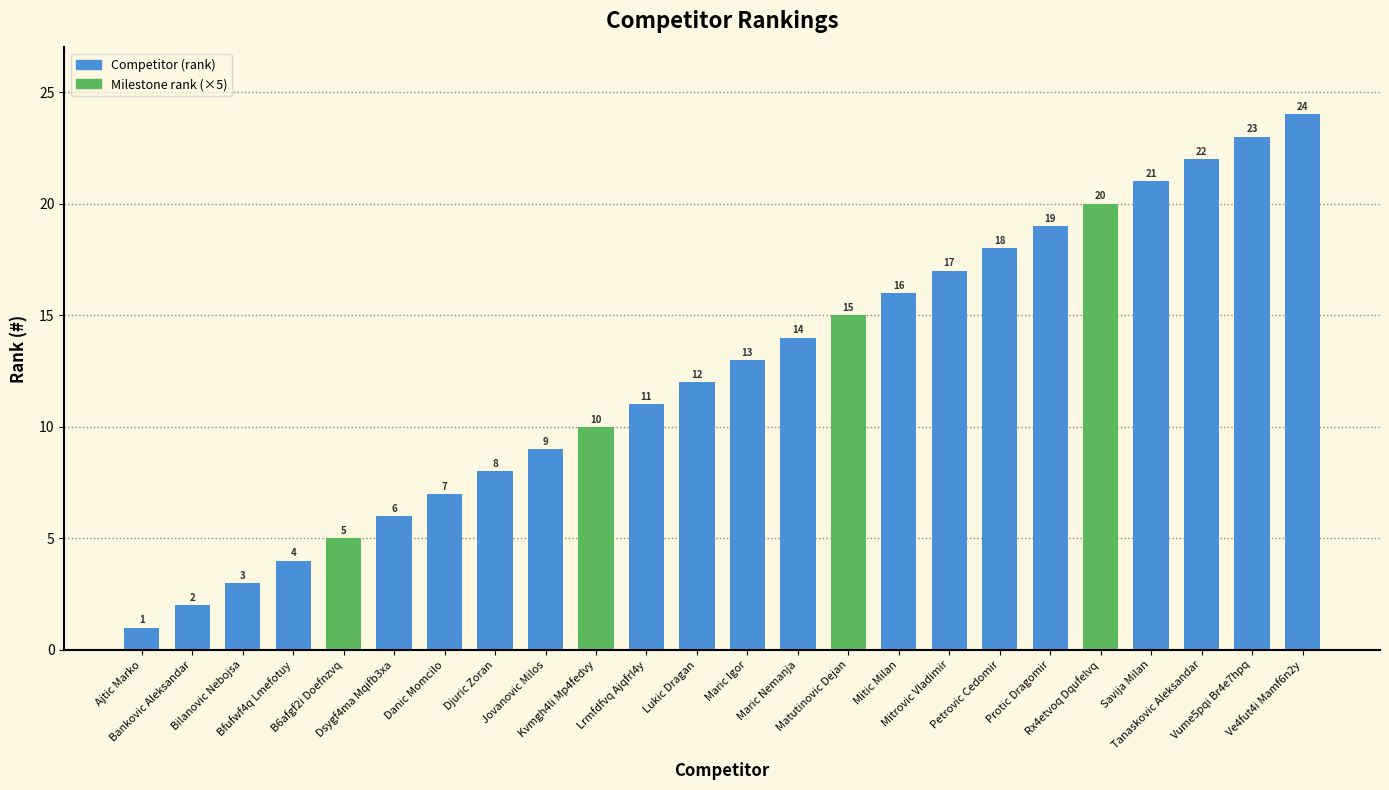

How many data points are less than 13?

12